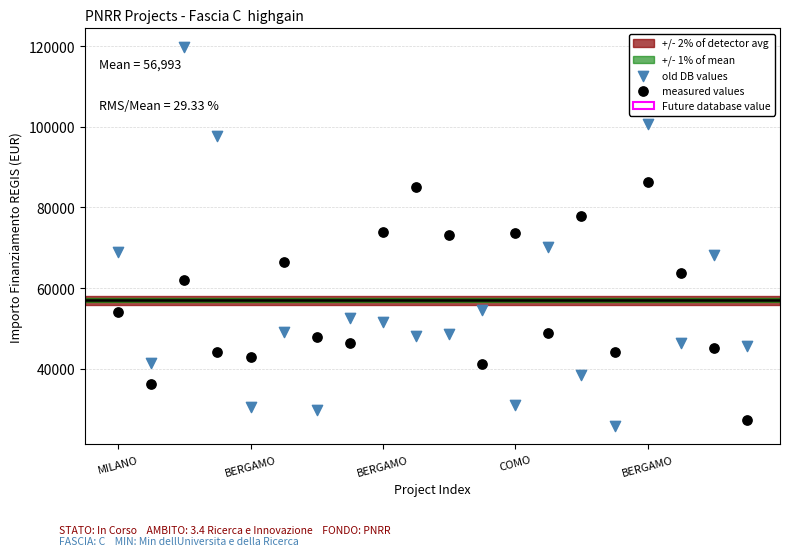

Which series reaches the minimum Y coordinate?

old DB values